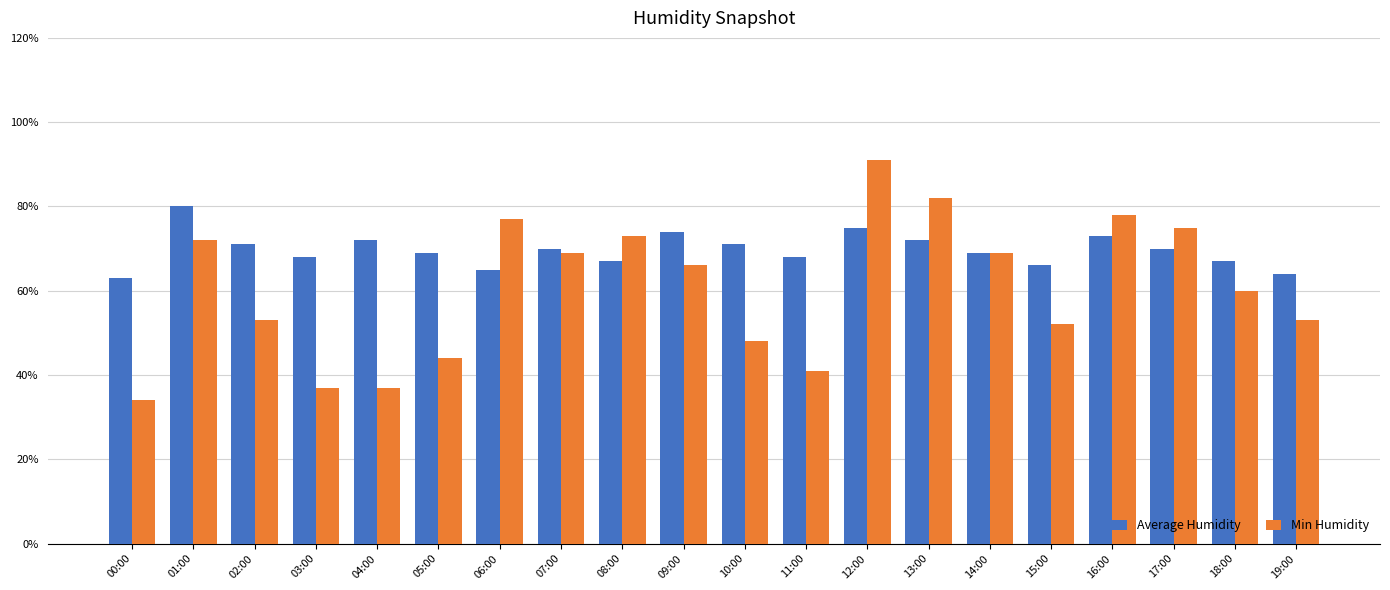

What is the value of the Average Humidity bar at the 20th from the left?

64